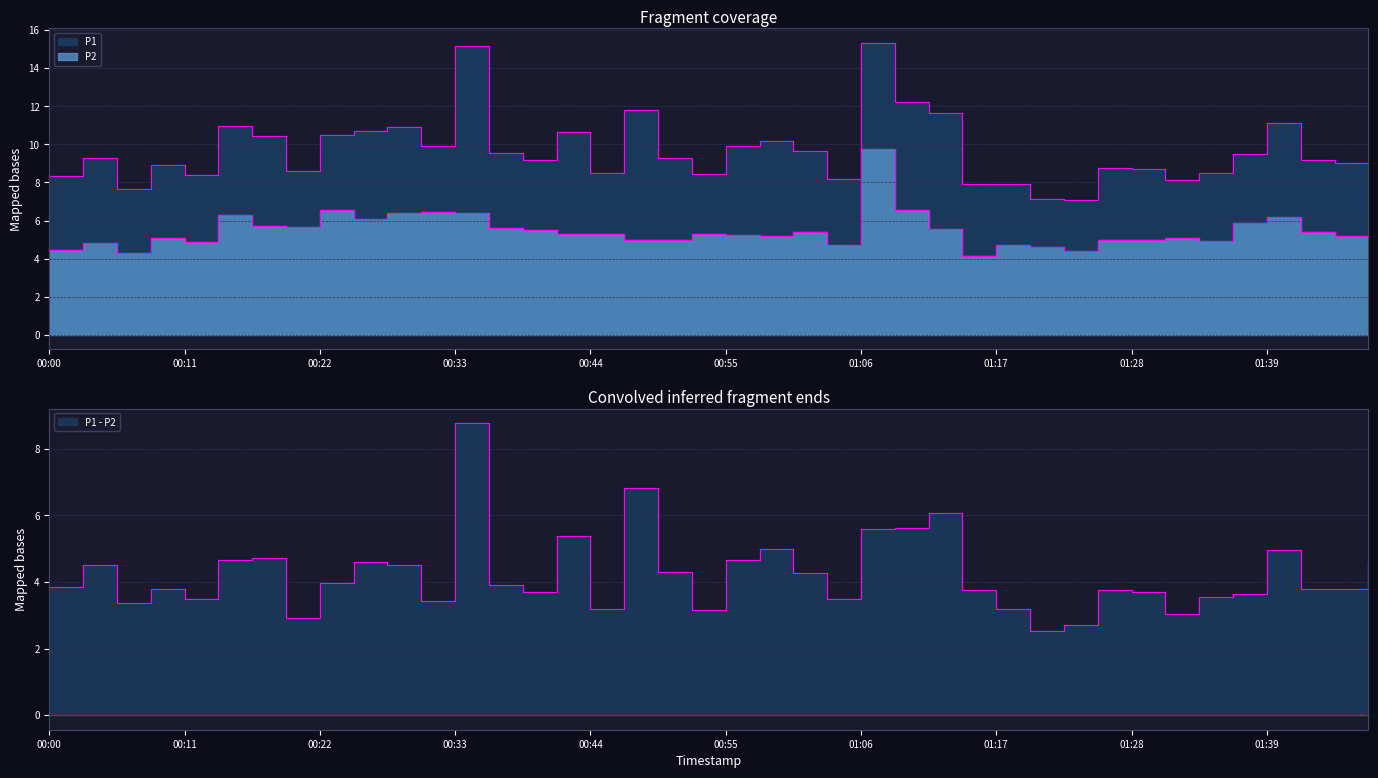

What is the difference between the maximum and minimum values in the P1 series?

8.2